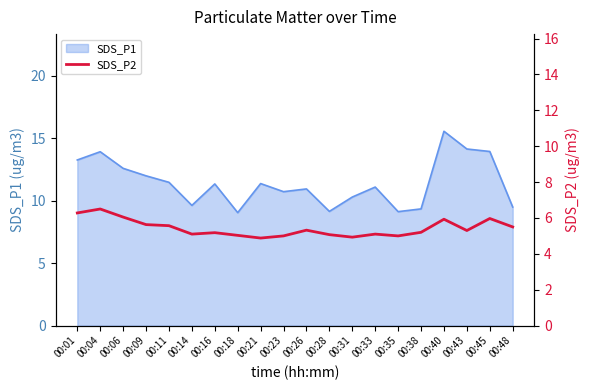

How many lines are shown in the chart?

1